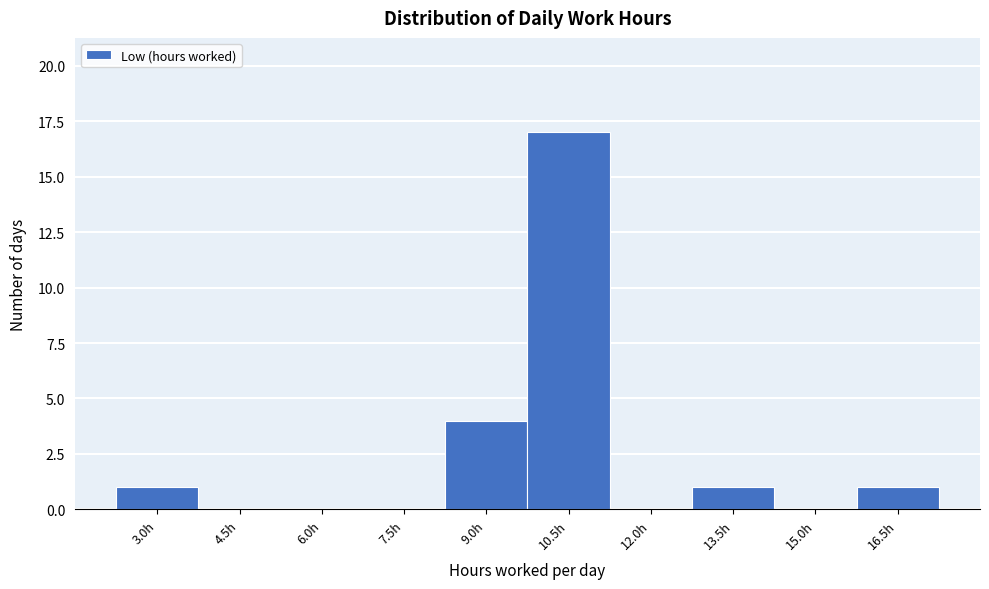

Reading left to right, list all the values displayed in this chart.

3.0h=1	4.5h=0	6.0h=0	7.5h=0	9.0h=4	10.5h=17	12.0h=0	13.5h=1	15.0h=0	16.5h=1